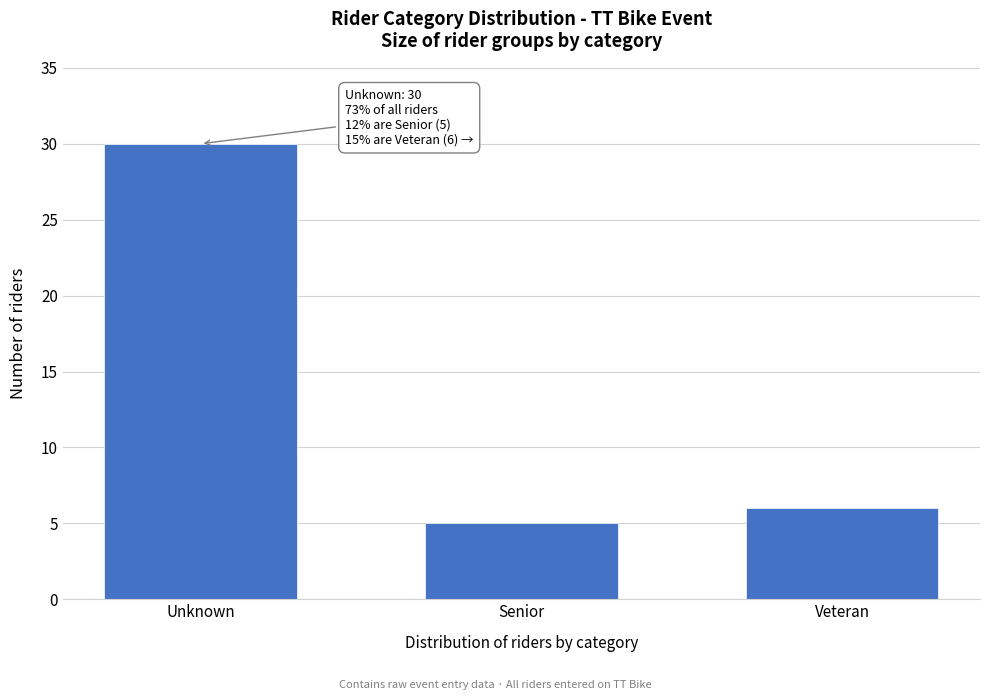

Reading right to left, transcribe all the data shown in this chart.

Veteran=6	Senior=5	Unknown=30